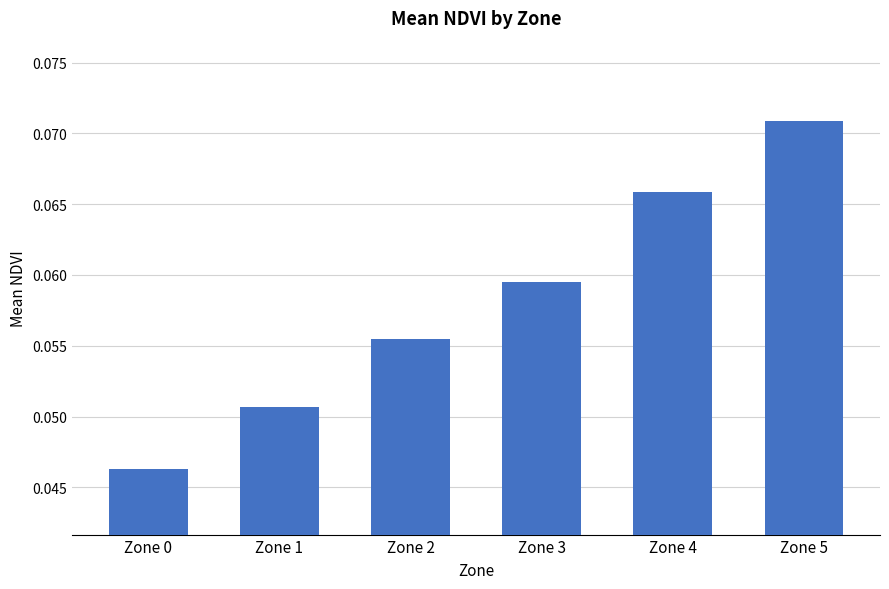

Count the number of categories in the chart.

6